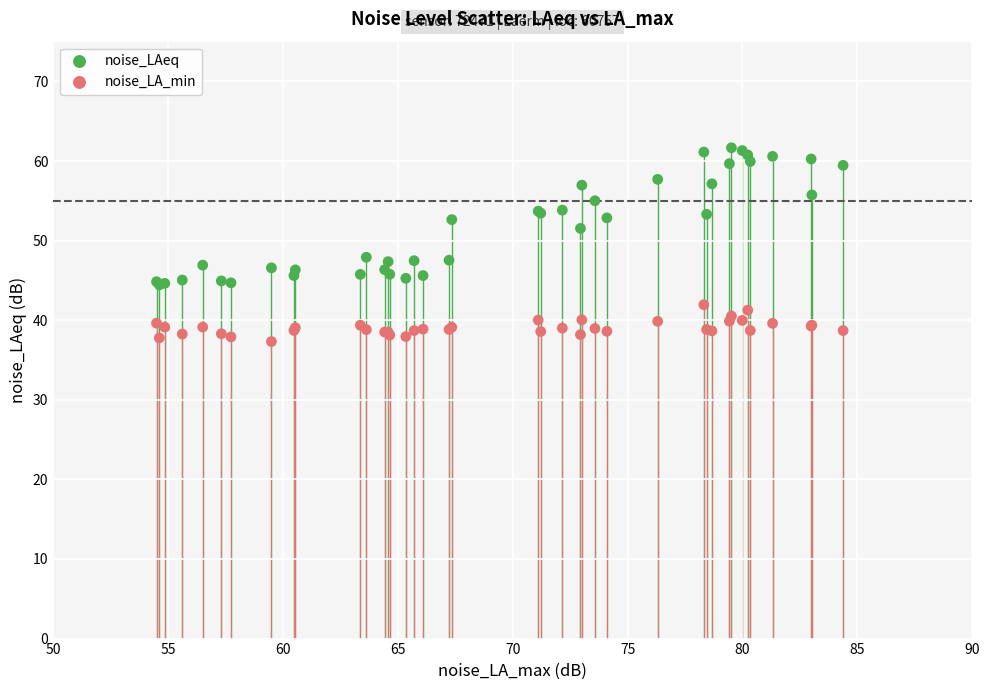

What is the X range (max minus min) for the scatter plot?

29.9